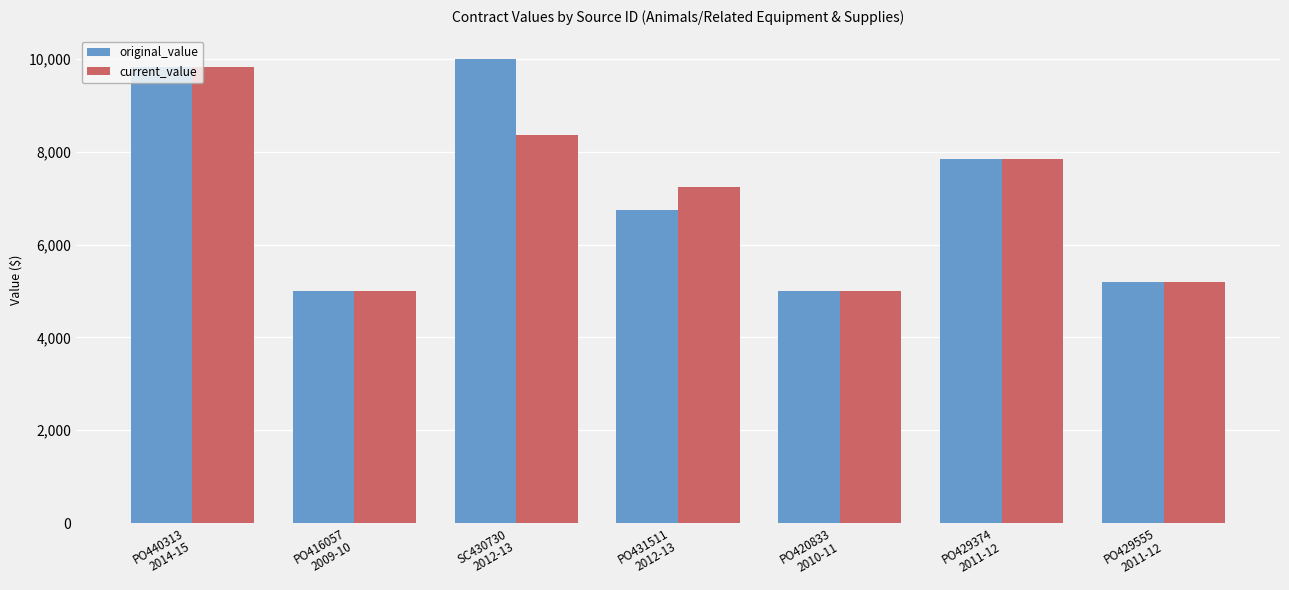

The value of original_value at PO429374
2011-12 is 4112.1. True or false?

False